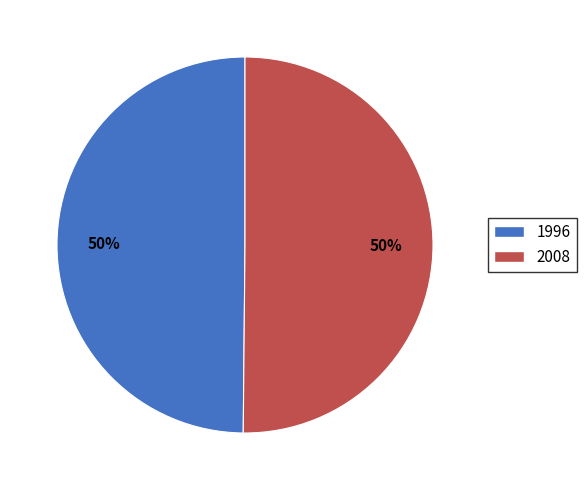

Is the sum of 2008 and 1996 greater than half?

Yes